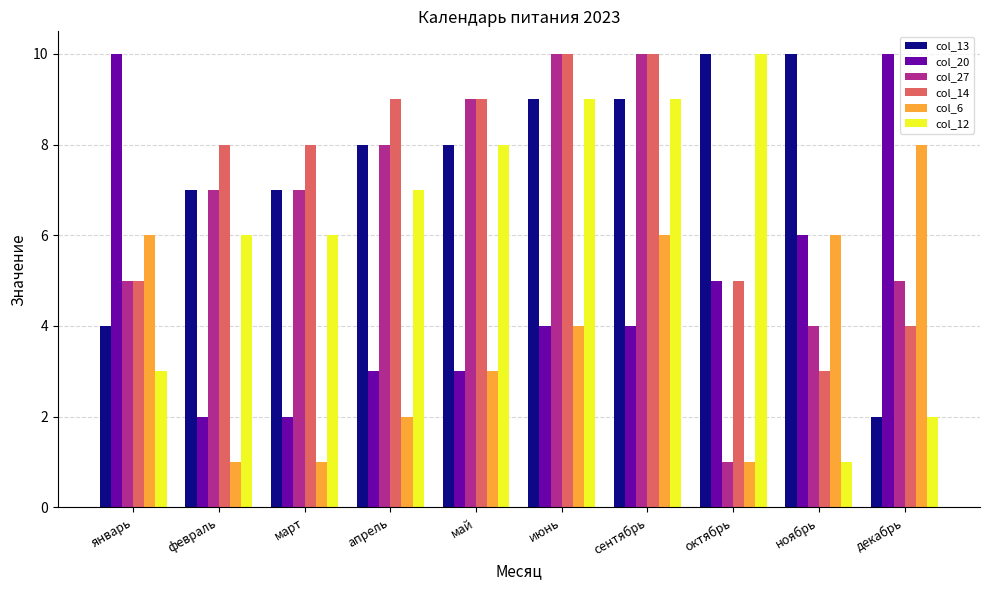

Is the value of col_6 at март greater than the value of col_14 at март?

No